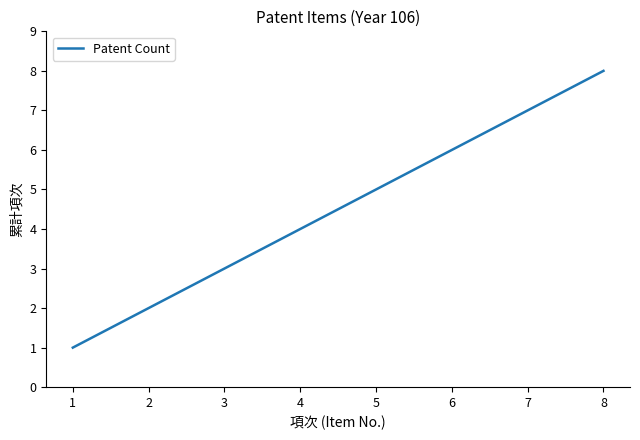

Between 4 and 3, which is larger?

4